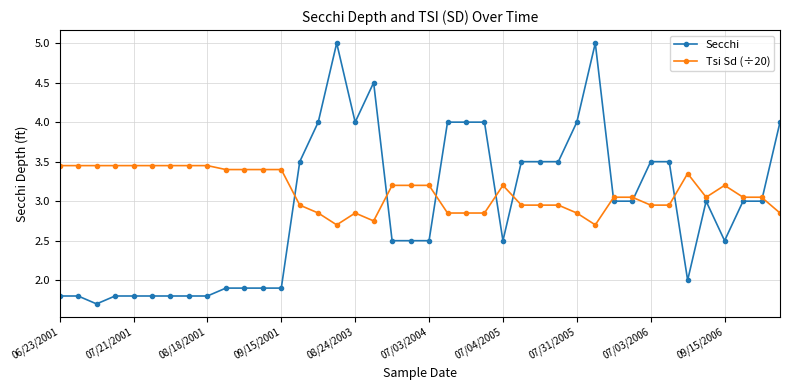

List the series in order of their overall mean, lowest first.

Secchi, Tsi Sd (÷20)